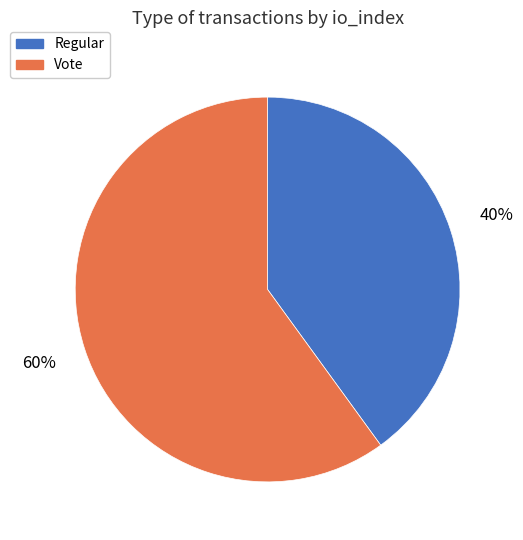

Combined, do Regular and Vote account for over 50%?

Yes